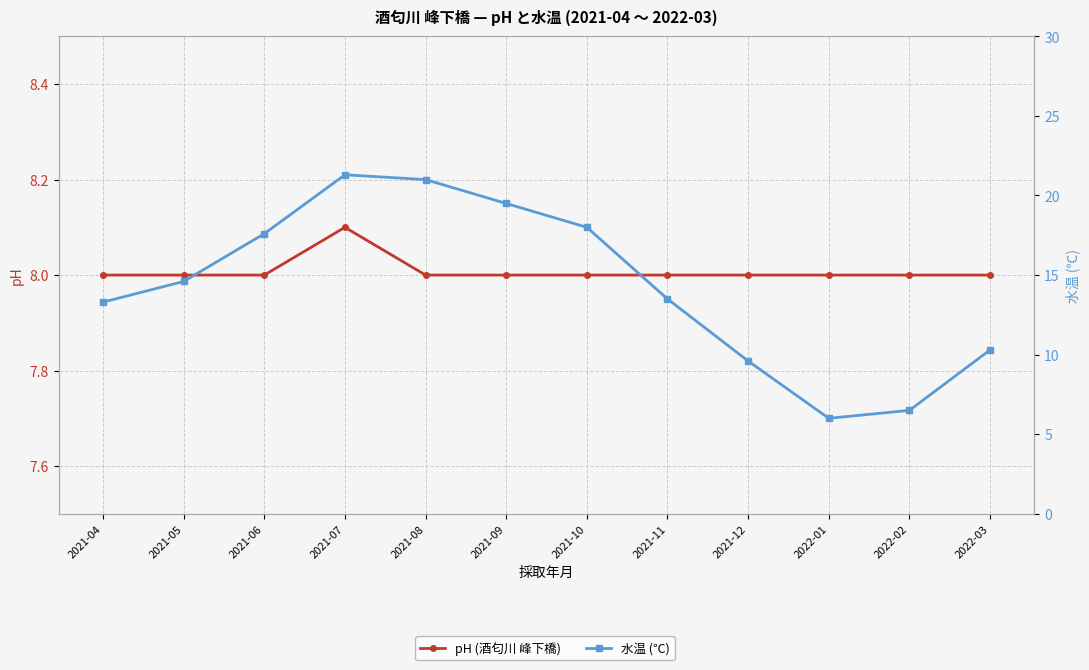

Reading right to left, list all the values displayed in this chart.

pH (酒匂川 峰下橋): 2022-03=8.0	2022-02=8.0	2022-01=8.0	2021-12=8.0	2021-11=8.0	2021-10=8.0	2021-09=8.0	2021-08=8.0	2021-07=8.1	2021-06=8.0	2021-05=8.0	2021-04=8.0
水温 (℃): 2022-03=10.3	2022-02=6.5	2022-01=6.0	2021-12=9.6	2021-11=13.5	2021-10=18.0	2021-09=19.5	2021-08=21.0	2021-07=21.3	2021-06=17.6	2021-05=14.6	2021-04=13.3